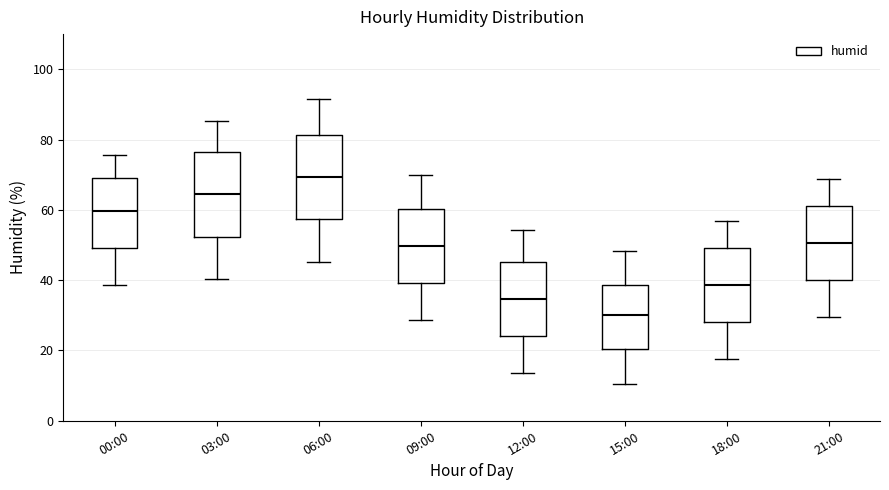

Reading left to right, read every box against the y-axis: the position of its median line, the range the box covers, and the ends of its whiskers. The values are not printed on the chart, so give them approximately, as read against the axis.

00:00: median 60, box 50 to 70, whiskers 38 to 76
03:00: median 64, box 52 to 76, whiskers 40 to 86
06:00: median 70, box 58 to 82, whiskers 46 to 92
09:00: median 50, box 40 to 60, whiskers 28 to 70
12:00: median 34, box 24 to 46, whiskers 14 to 54
15:00: median 30, box 20 to 38, whiskers 10 to 48
18:00: median 38, box 28 to 50, whiskers 18 to 56
21:00: median 50, box 40 to 62, whiskers 30 to 68